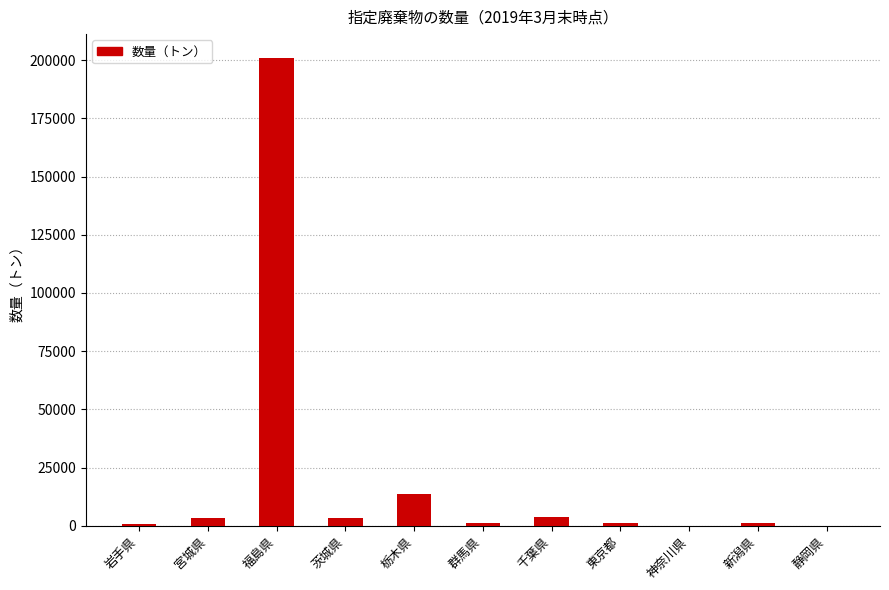

What value does the data have at 新潟県?

1017.9